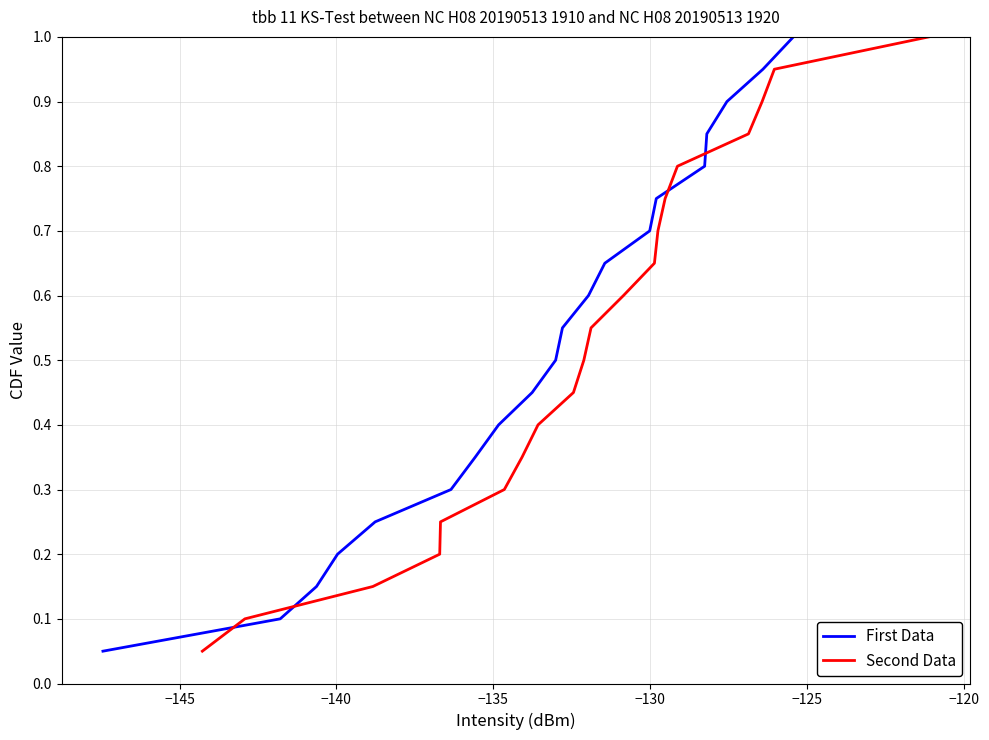

Is this an area chart (filled region under the line)?

No